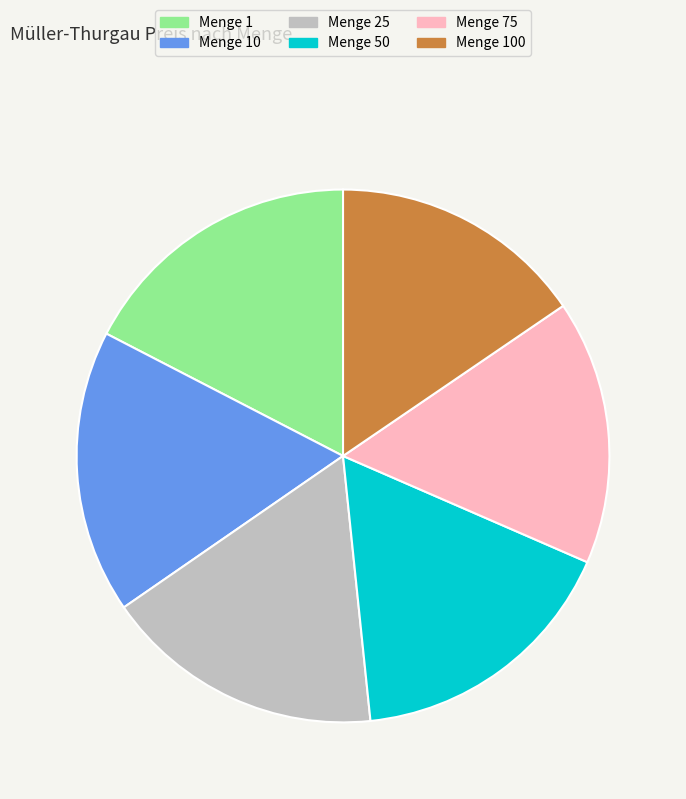

What is the ratio of the value at Menge 50 to the value at Menge 100?

1.1